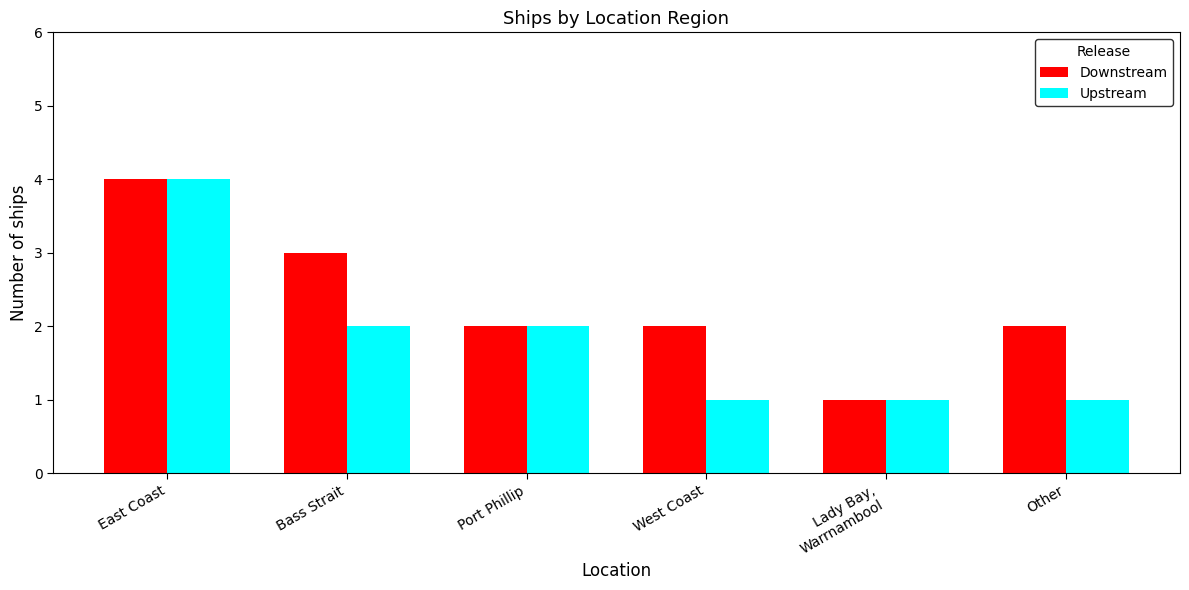

What position from the right is West Coast?

3